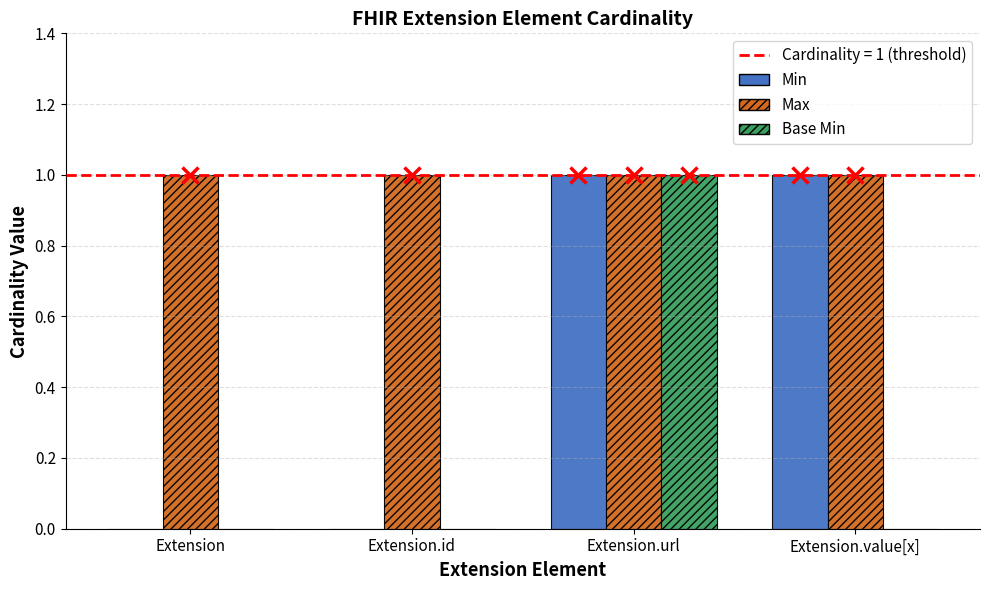

What is the sum of all Max values?

4